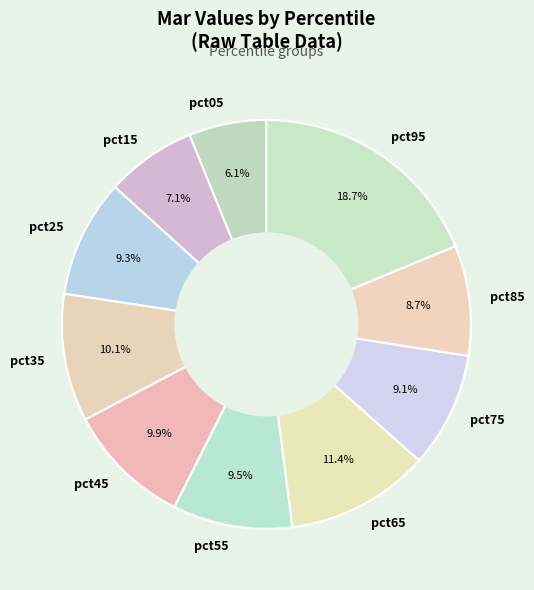

Do pct55 and pct95 together represent more than half of the pie?

No